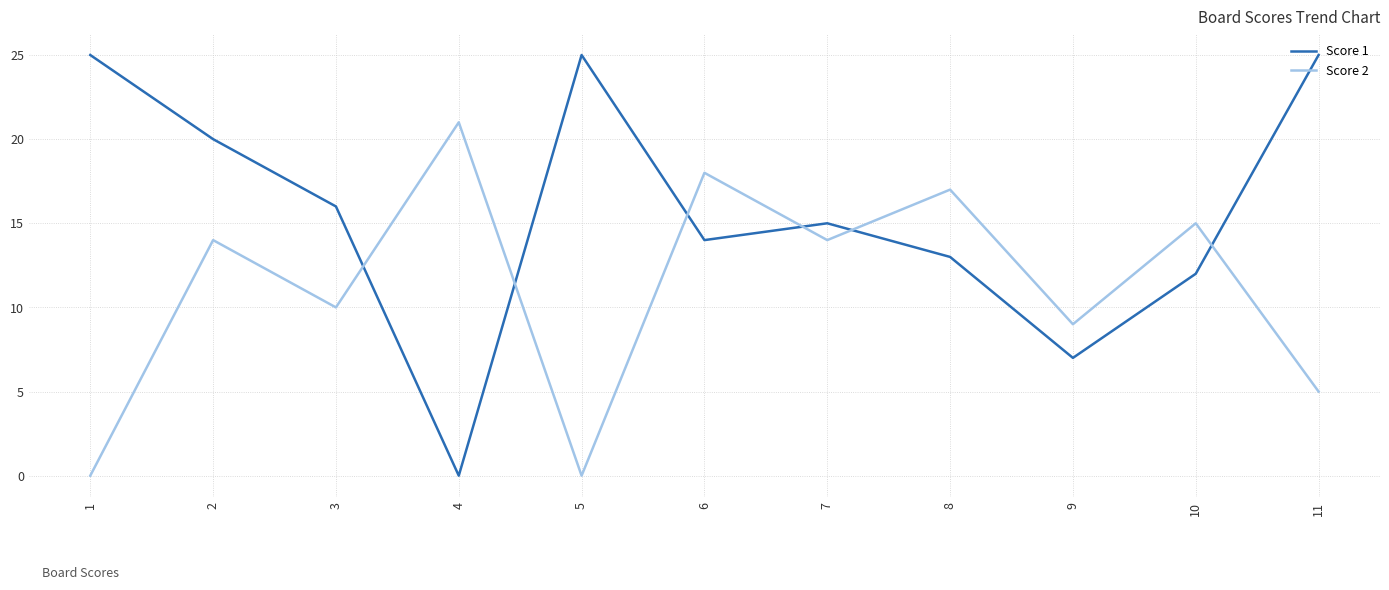

Between which two adjacent categories do Score 1 and Score 2 first intersect?

3 and 4